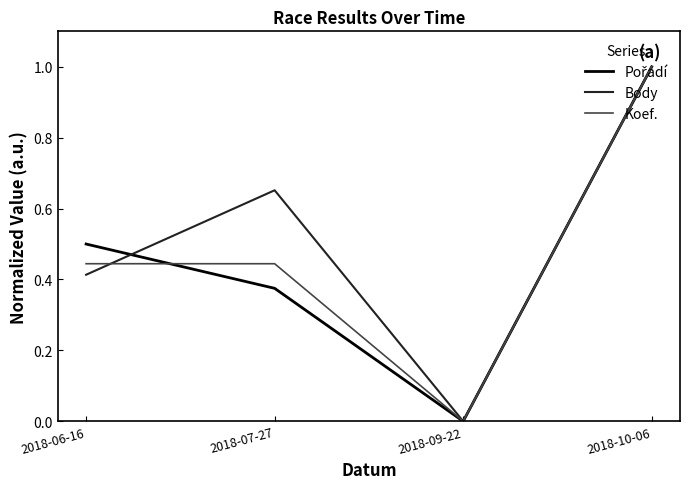

What position from the left is 2018-09-22?

3